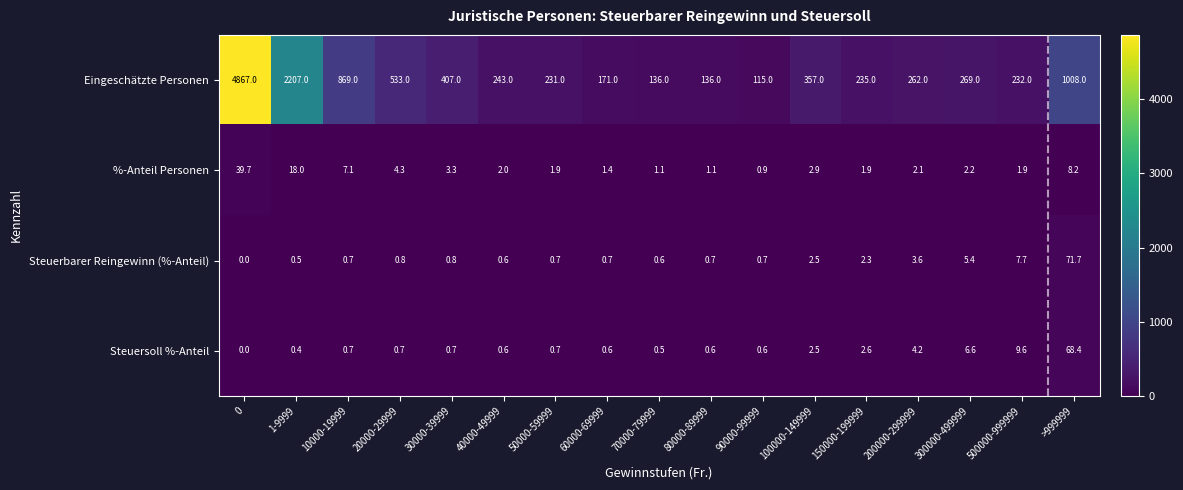

Which series has the largest range (max minus min)?

Eingeschätzte Personen